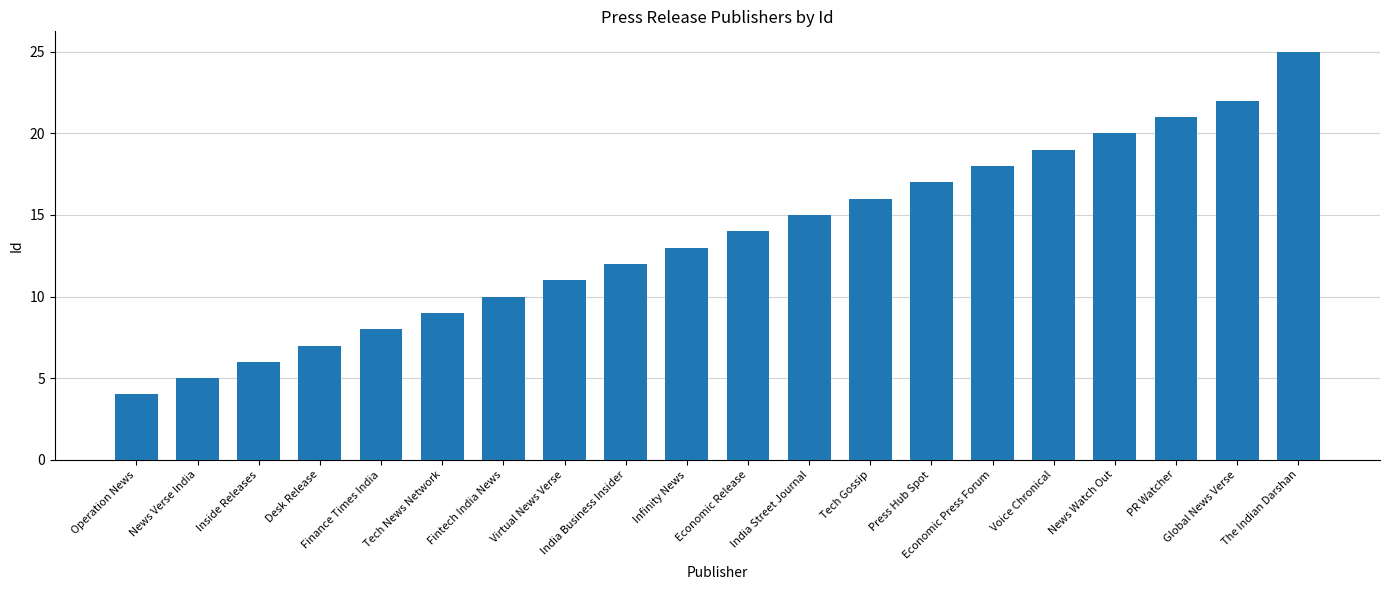

True or false: the data shows 3 at Virtual News Verse.

False